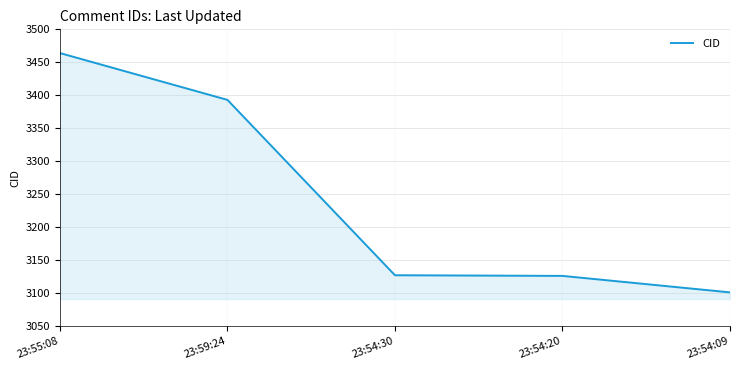

Which category has the highest value across all series?

23:55:08